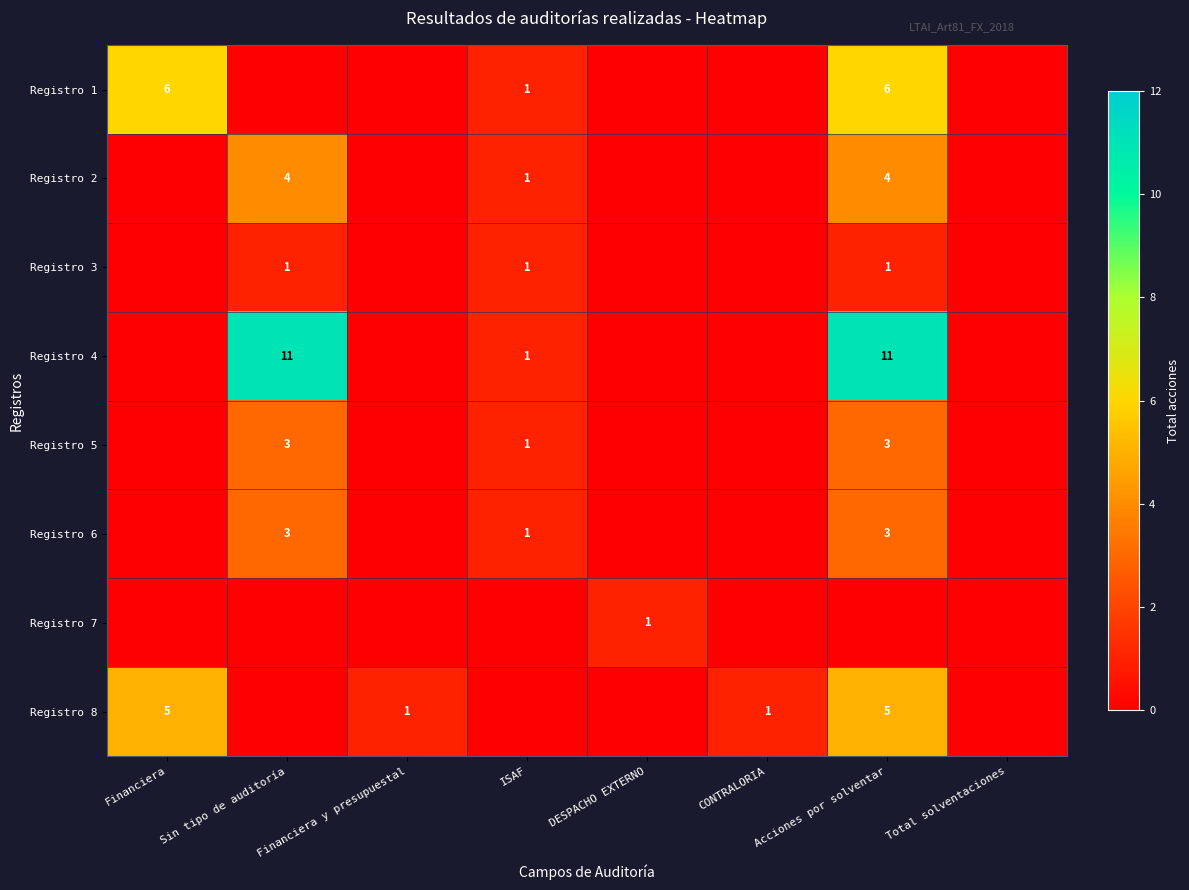

Which series has the largest total across all categories?

Registro 4